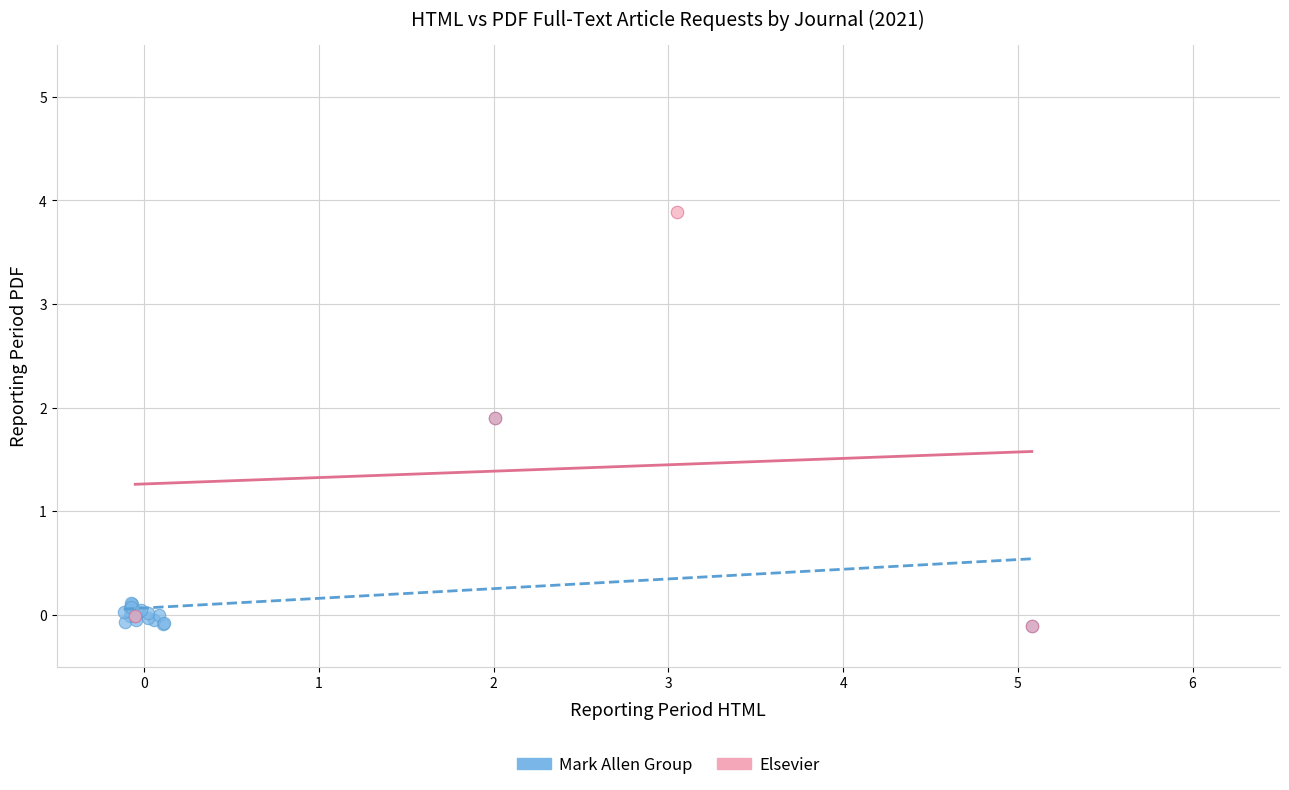

Which series contains the highest Y value?

Elsevier